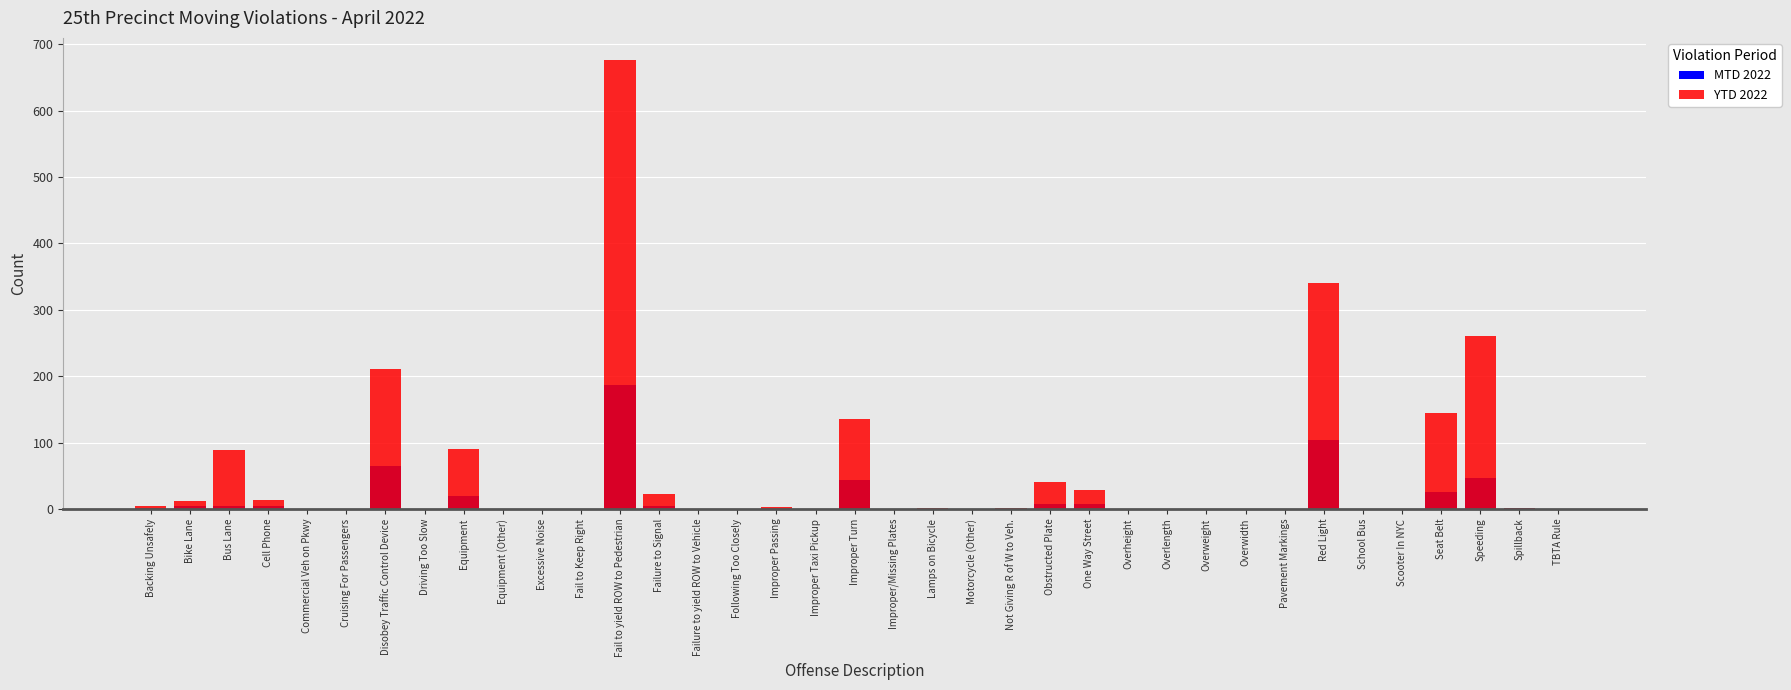

Rank the series at Improper/Missing Plates from highest to lowest value.

MTD 2022, YTD 2022